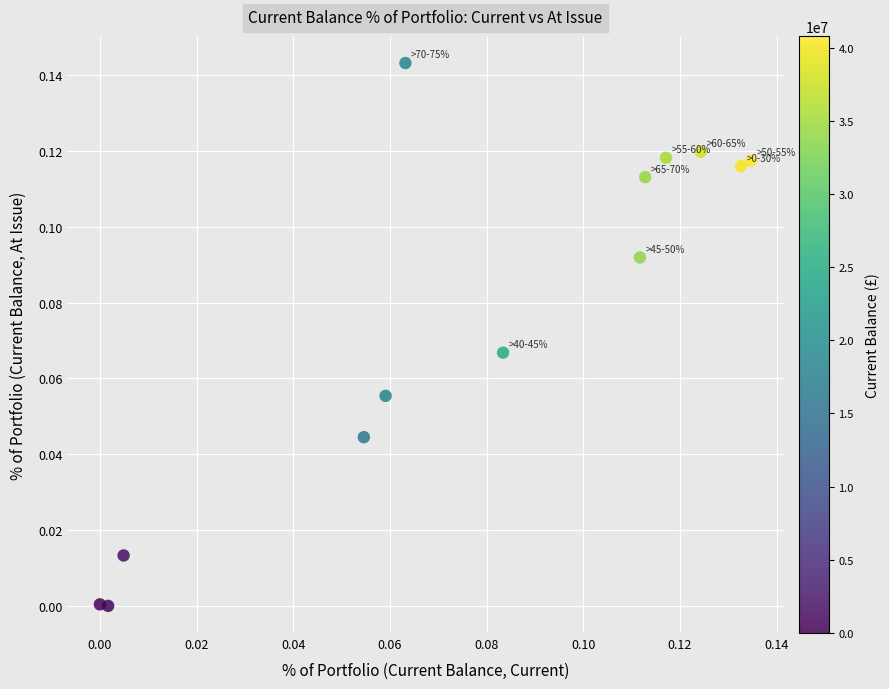

How many data points are displayed?

13